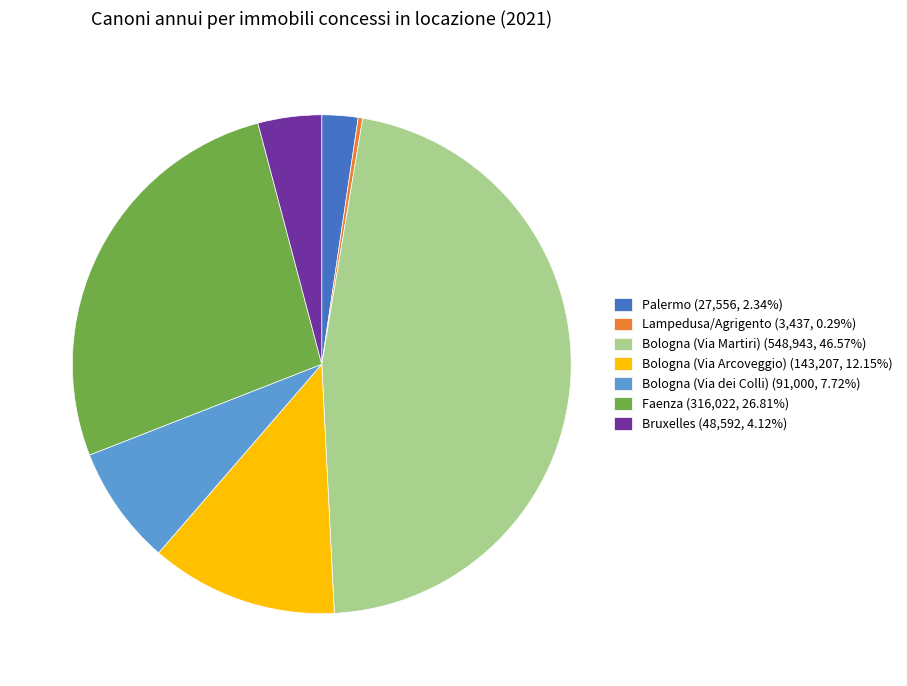

Rank the categories by value from highest to lowest.

Bologna (Via Martiri), Faenza, Bologna (Via Arcoveggio), Bologna (Via dei Colli), Bruxelles, Palermo, Lampedusa/Agrigento